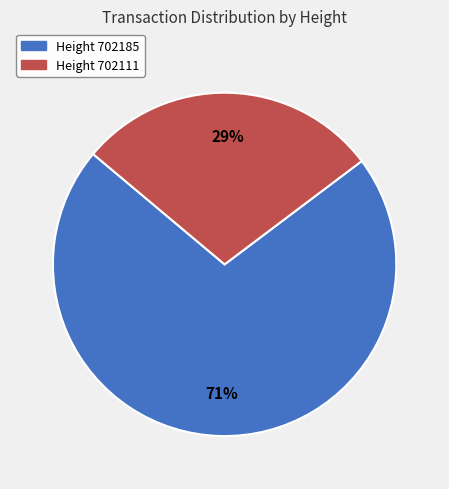

Rank the categories by value from highest to lowest.

Height 702185, Height 702111